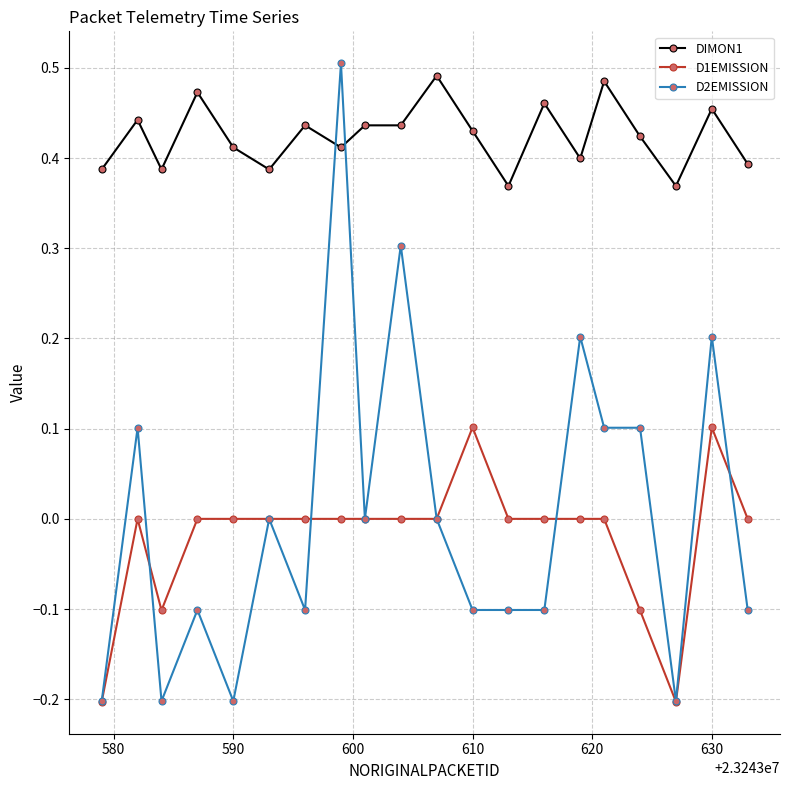

How many data points does each series have?

20